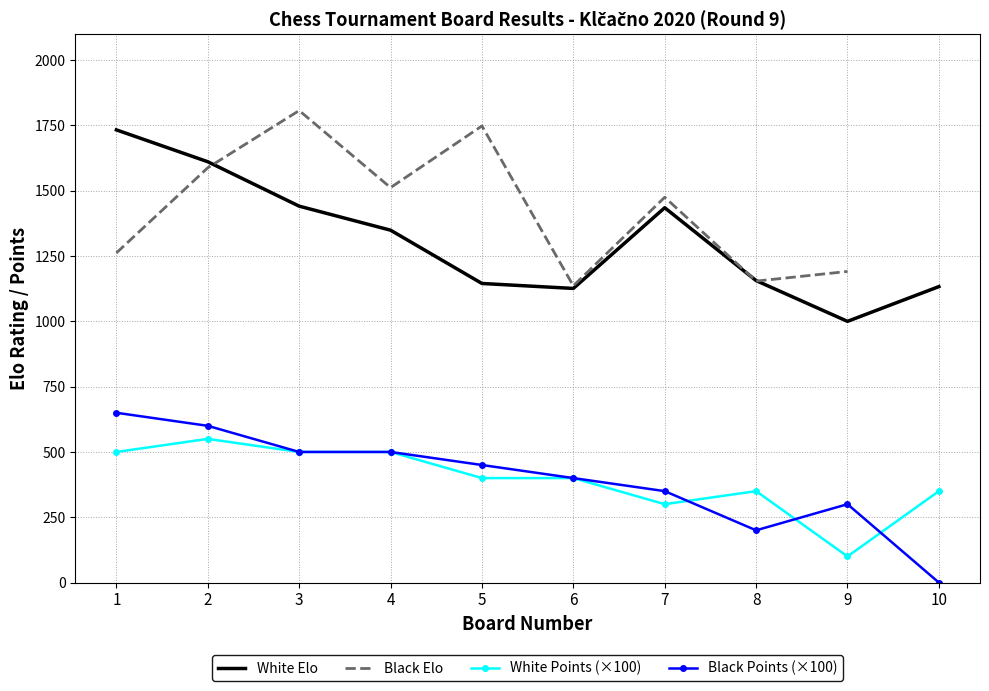

What is the total value across all series at 6?

3062.0